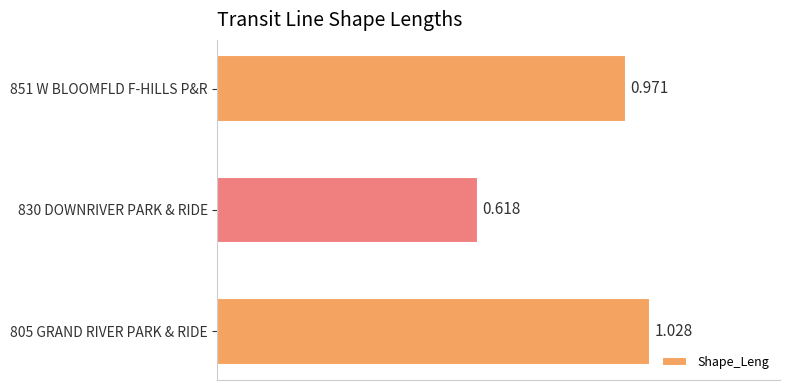

How many categories are shown in the chart?

3